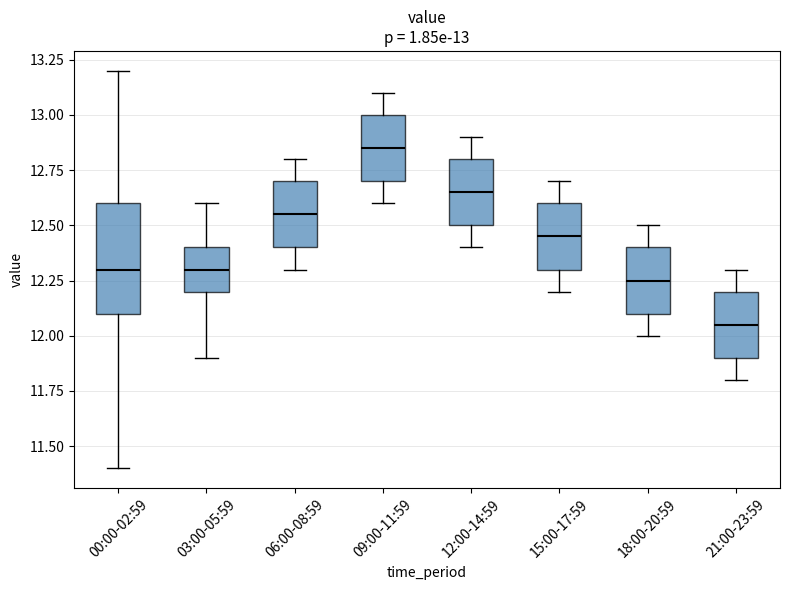

Which box is the tallest, from its lower edge to its upper edge?

00:00-02:59